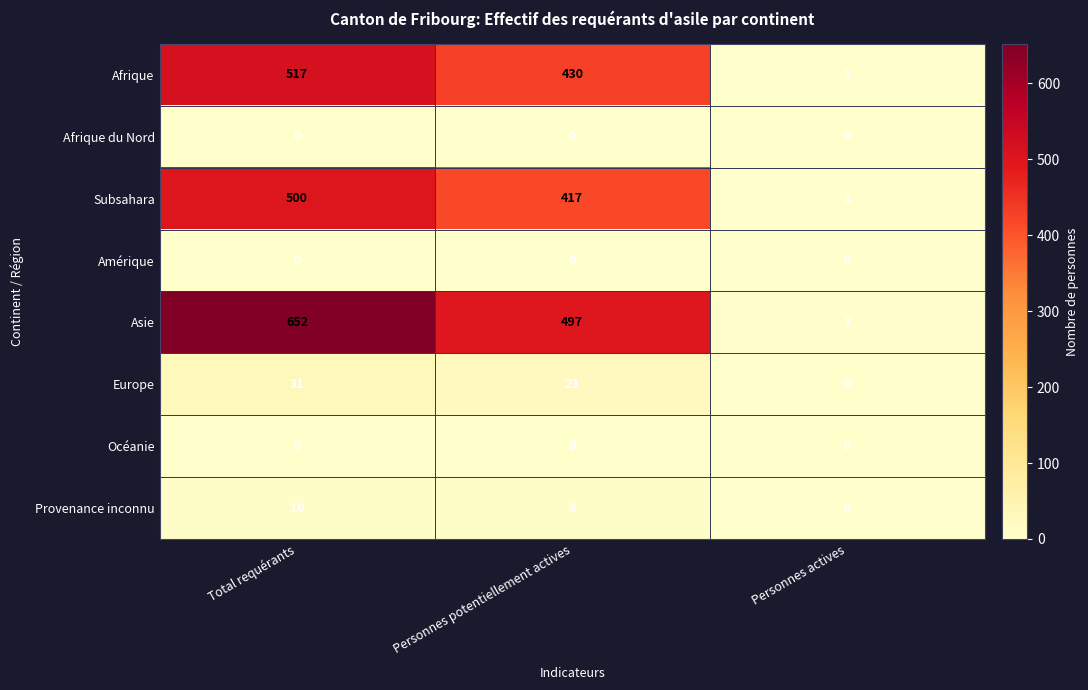

The Afrique series shows 517 at Total requérants. True or false?

True